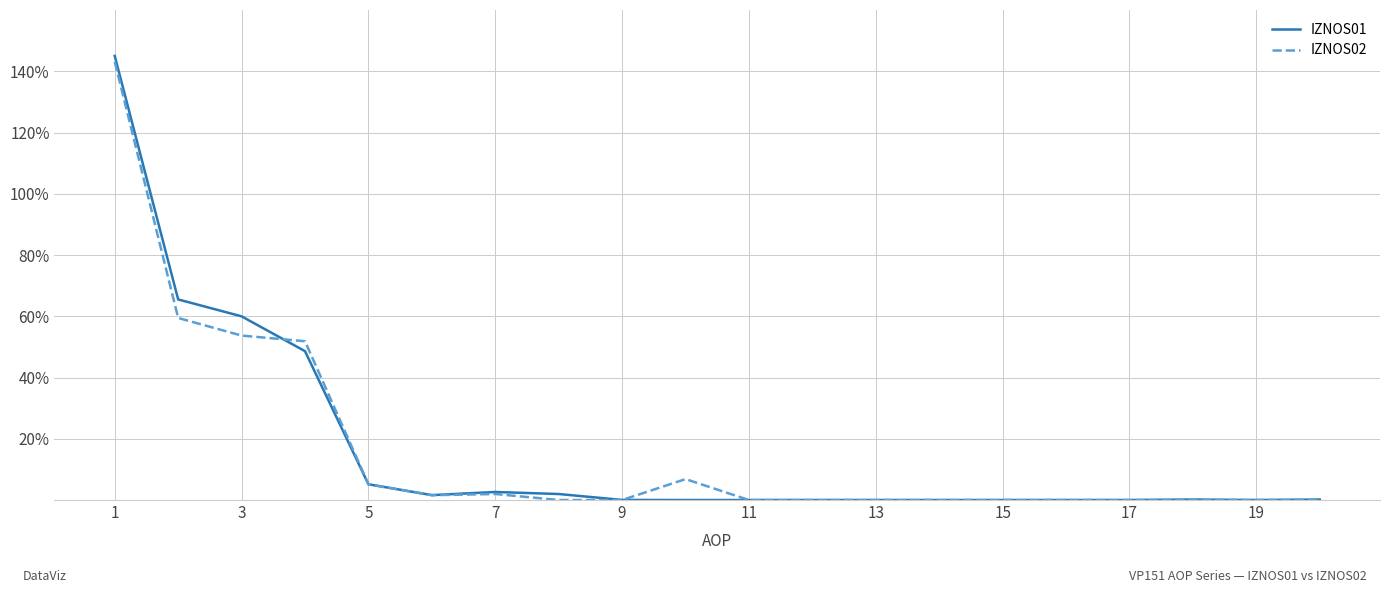

What is the maximum value for IZNOS02?

143.1